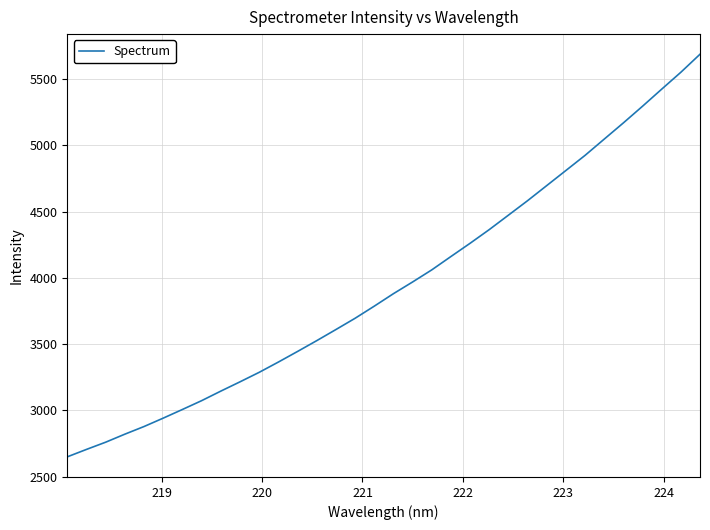

What is the maximum value shown in the chart?

5688.3